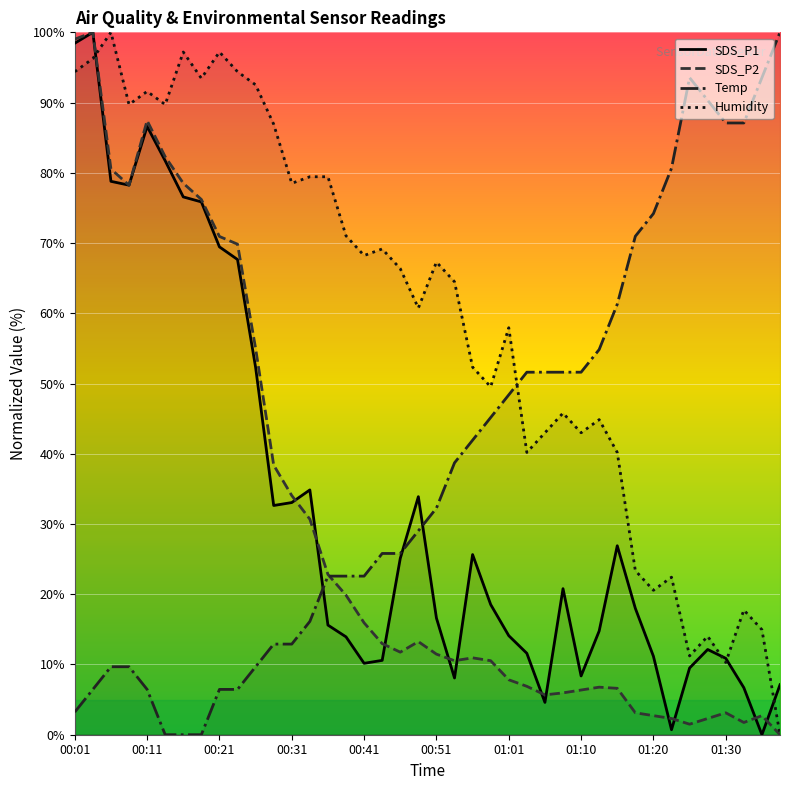

How many values in Humidity are above zero?

39